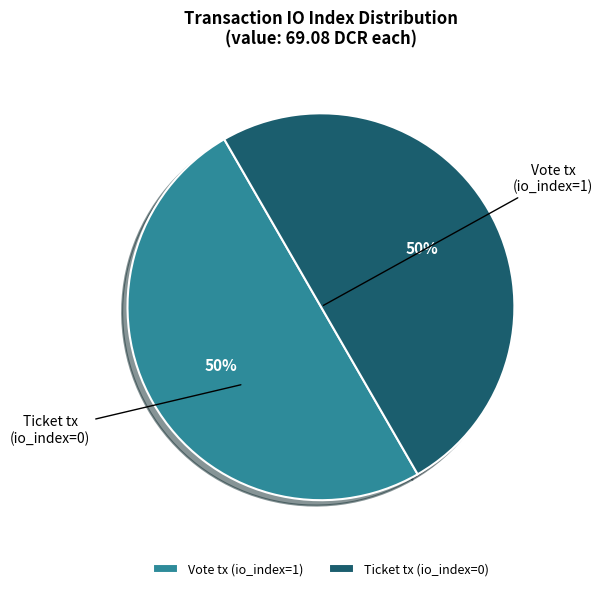

What is the largest slice in the pie chart?

Vote (io_index=1)